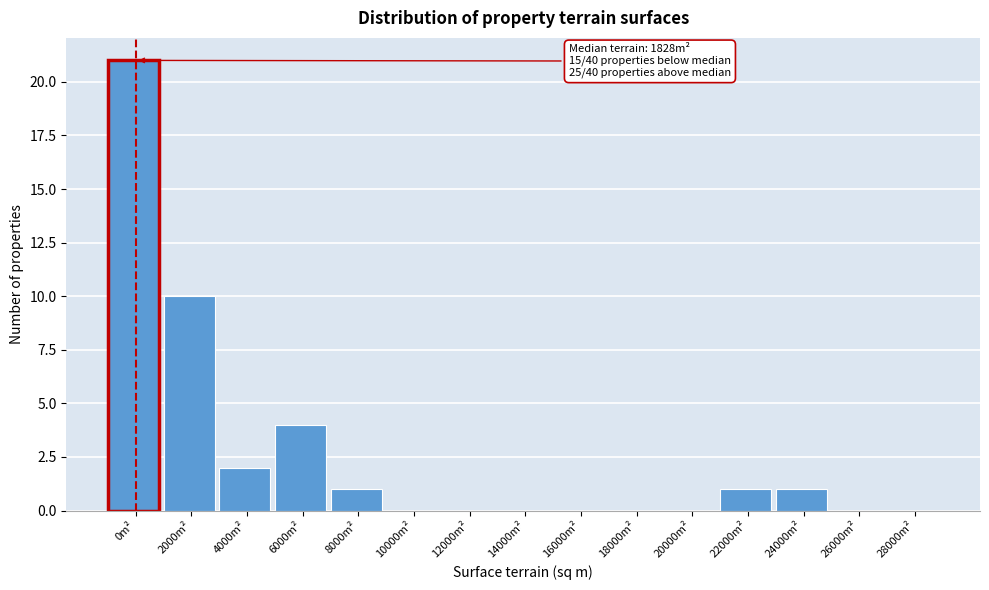

Reading right to left, what are all the values shown in this chart?

28000m²=0	26000m²=0	24000m²=1	22000m²=1	20000m²=0	18000m²=0	16000m²=0	14000m²=0	12000m²=0	10000m²=0	8000m²=1	6000m²=4	4000m²=2	2000m²=10	0m²=21